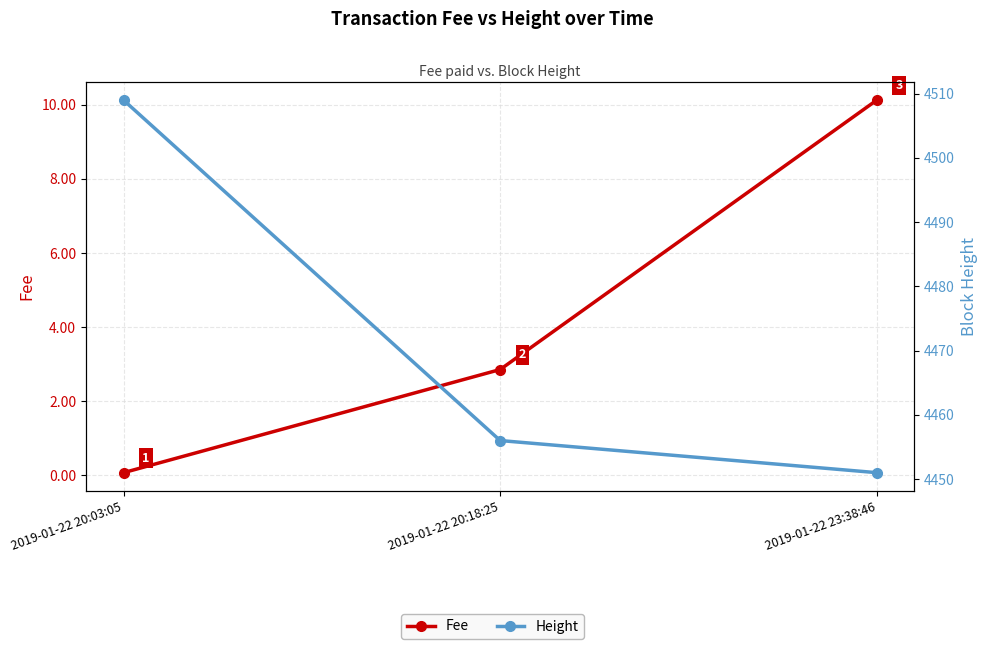

At which label does Fee reach its peak?

2019-01-22 23:38:46